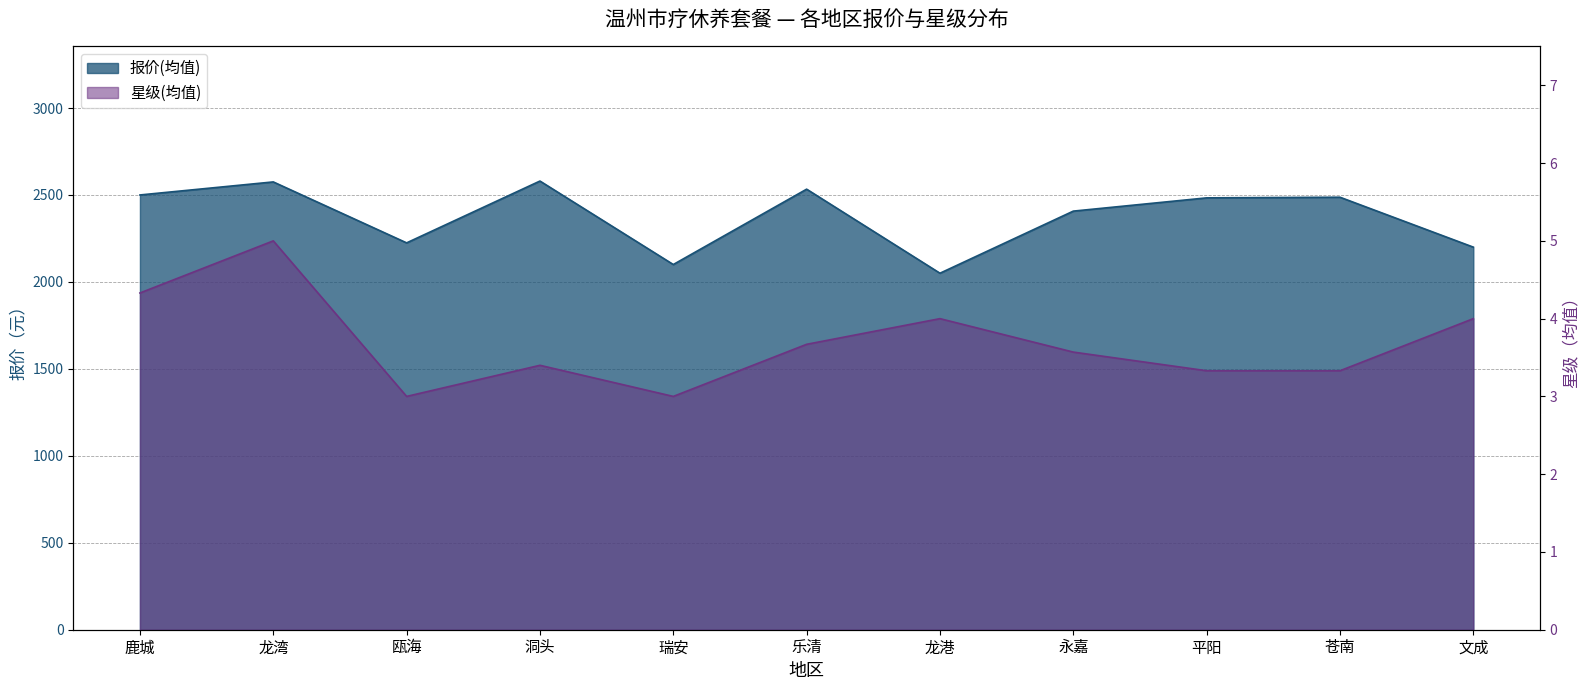

True or false: 报价(均值) has more than 0 interior local peaks.

True